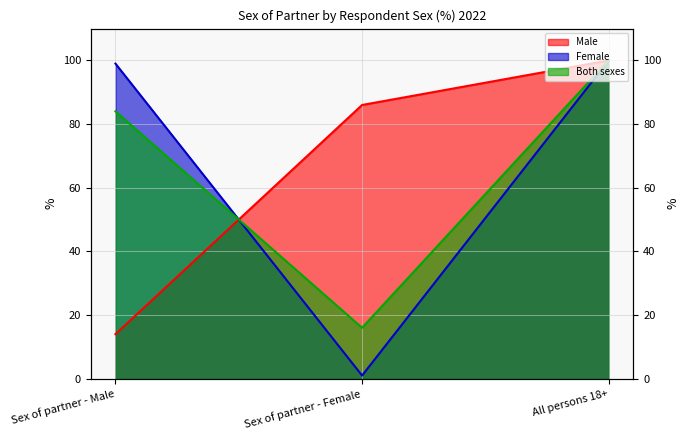

Is it true that Both sexes equals 84 at Sex of partner - Male?

True